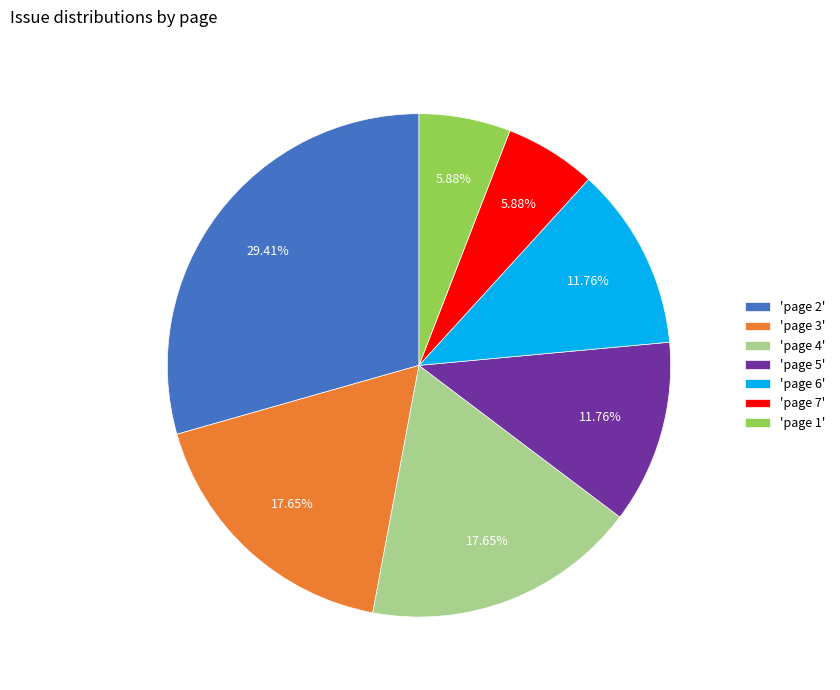

What is the ratio of the value at 'page 2' to the value at 'page 7'?

5.0